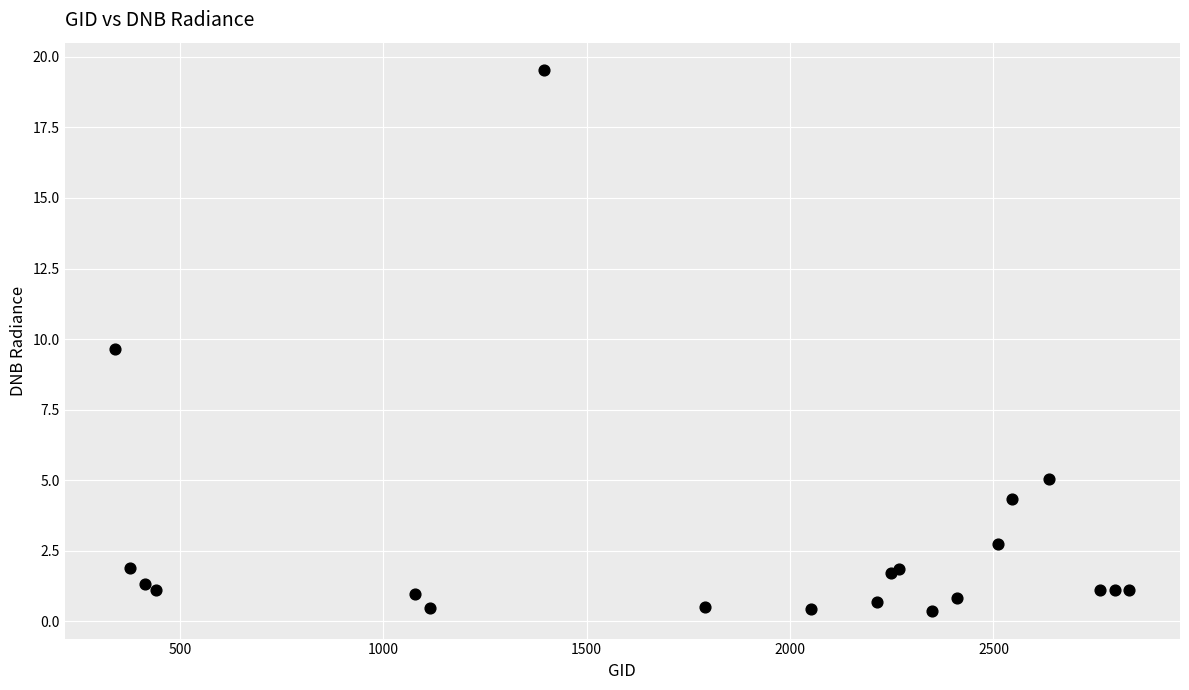

What Y value in the scatter plot is closest to 9?

9.7